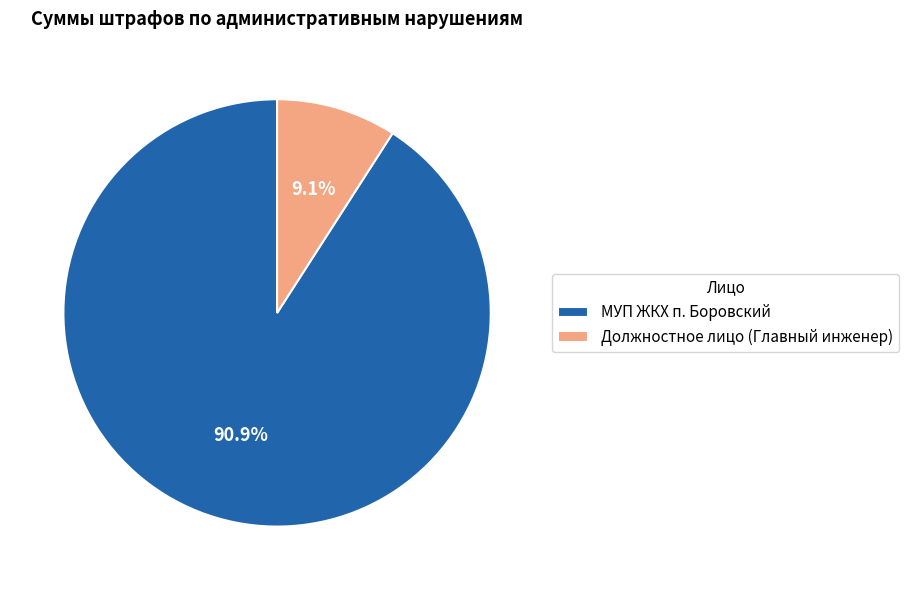

To the nearest percent, what is the average slice percentage?

50%